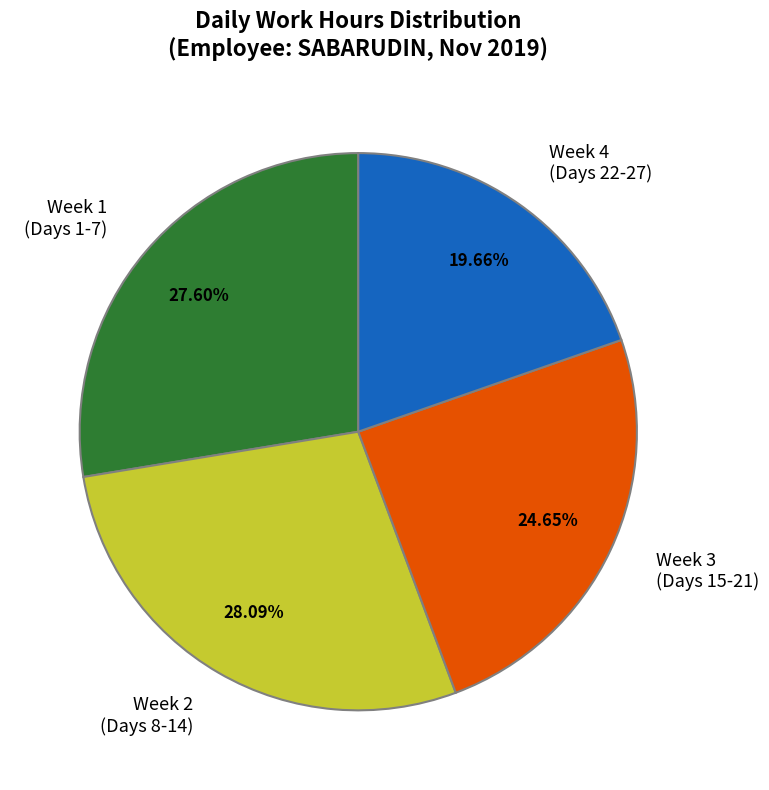

How many segments does this pie chart have?

4